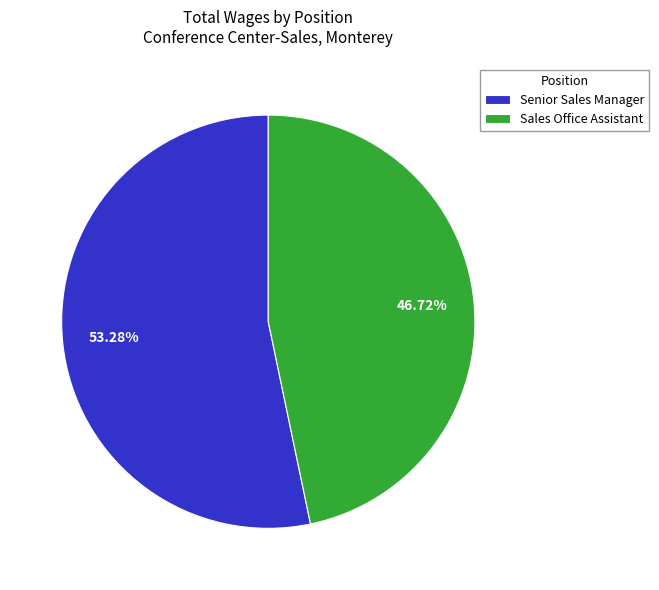

Is Senior Sales Manager the majority of the pie?

Yes